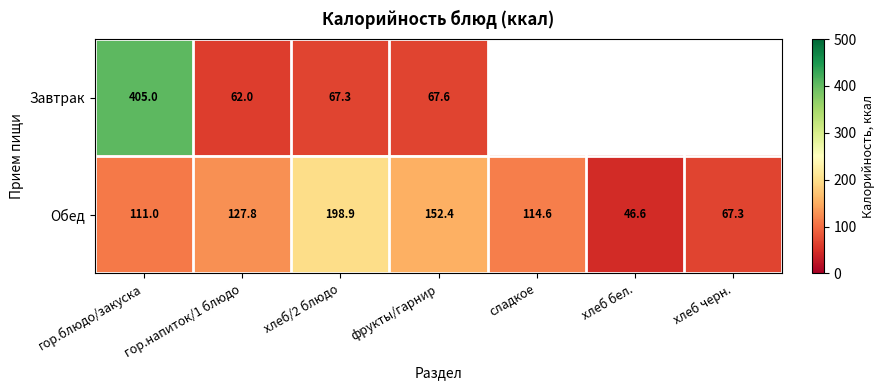

What is the difference between the maximum and second lowest values in the Обед series?

131.6